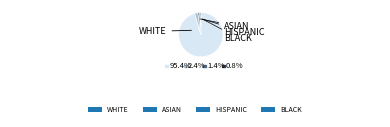

Which slice is the smallest?

BLACK